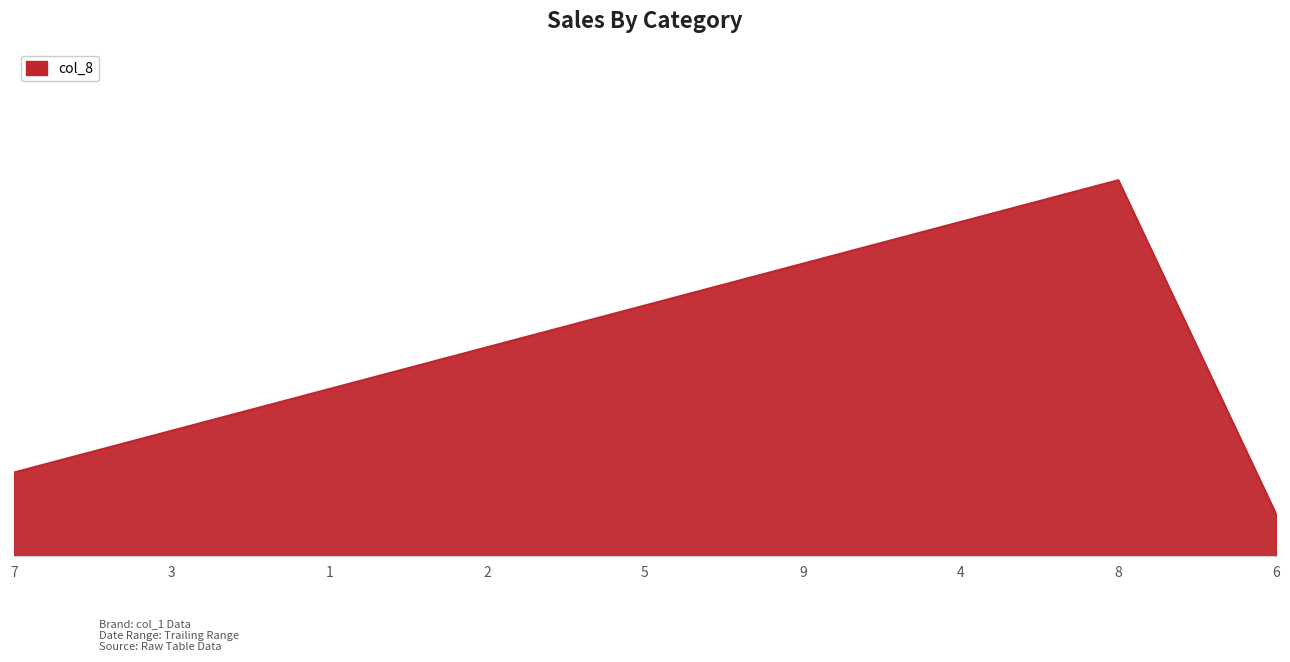

What is the value of the 5th point from the left?

6